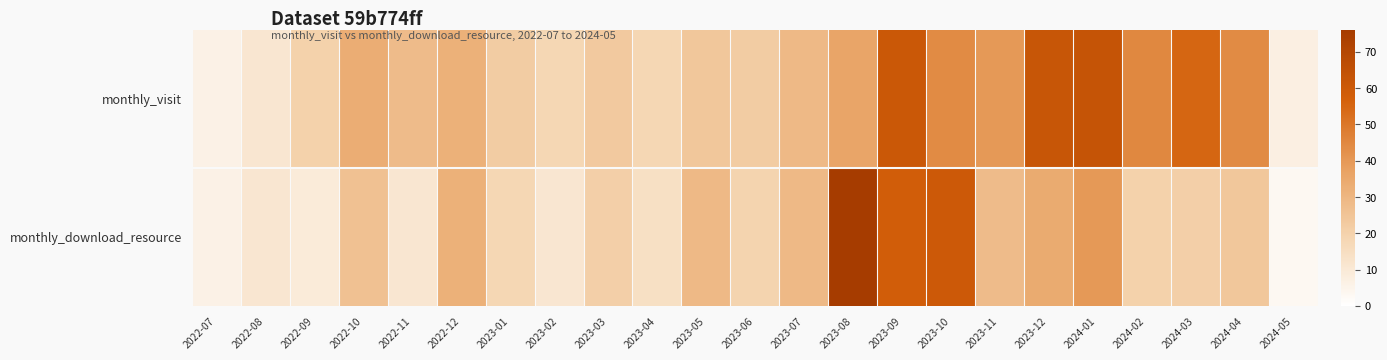

How many distinct data groups are displayed?

2